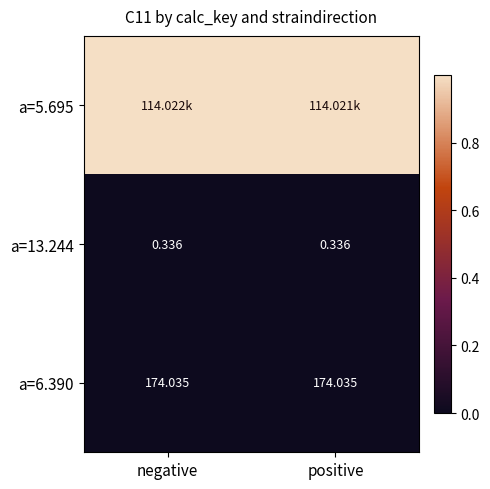

At which category does the chart reach its minimum across all series?

negative